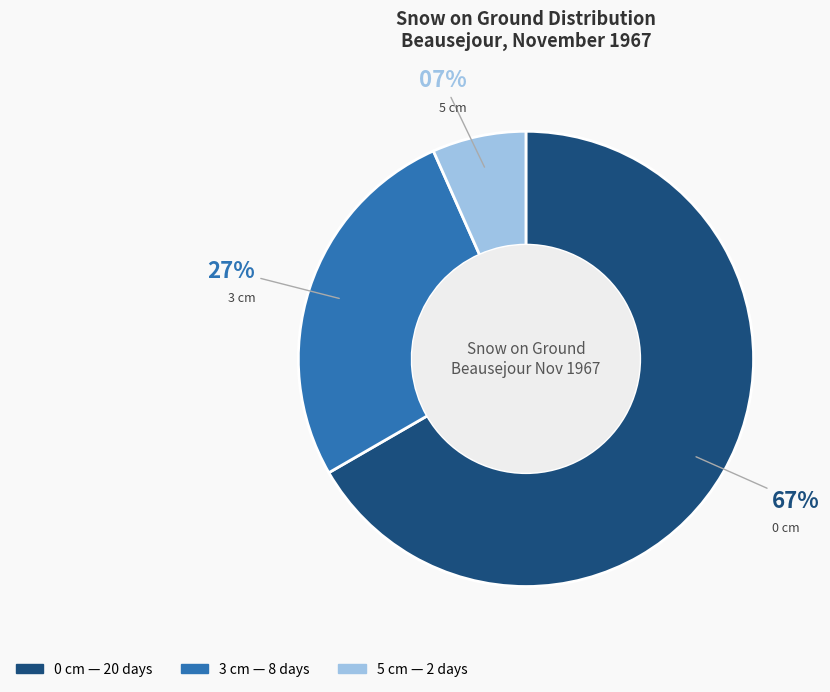

To the nearest percent, what is the average slice percentage?

33%